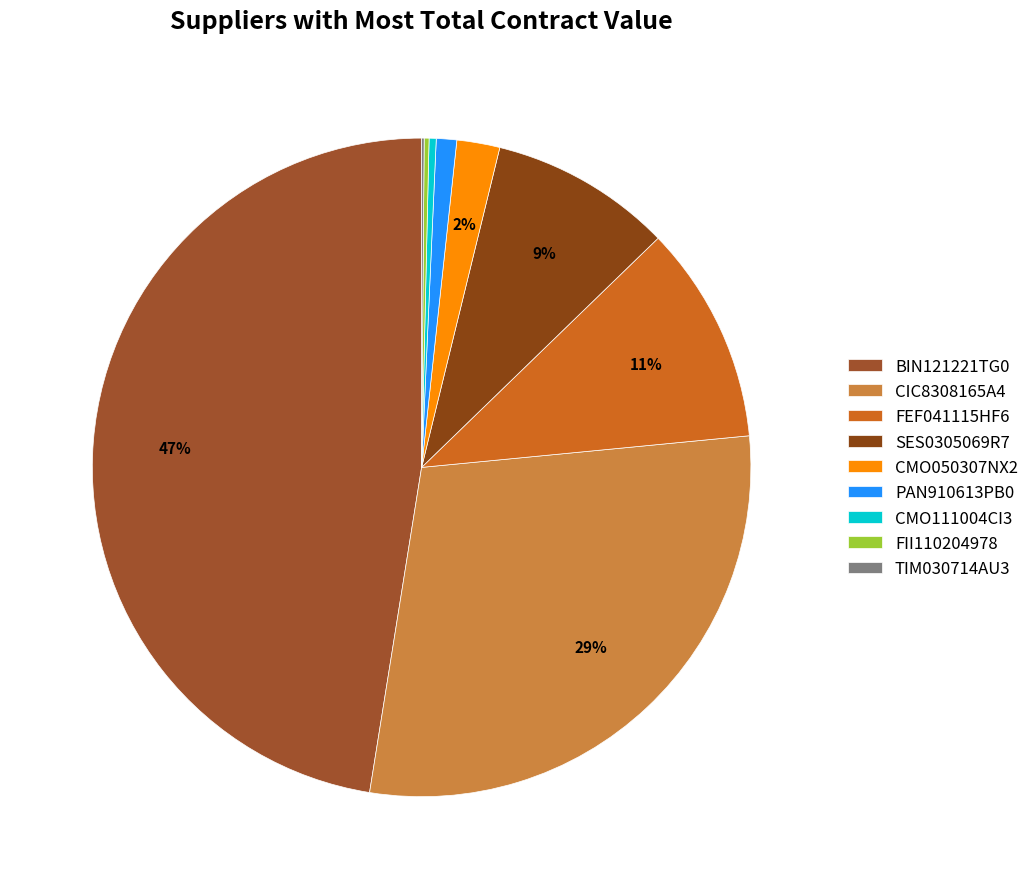

What percentage is NOT represented by FEF041115HF6?

89.3%